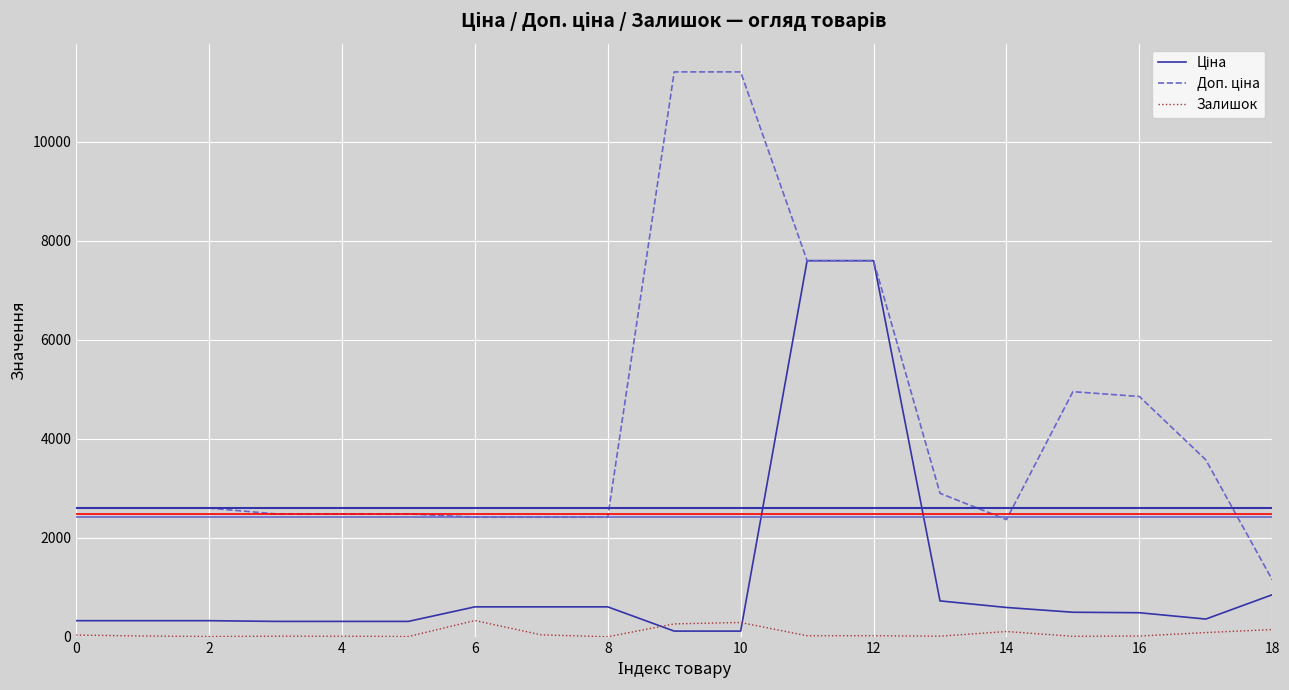

How many lines are shown in the chart?

3